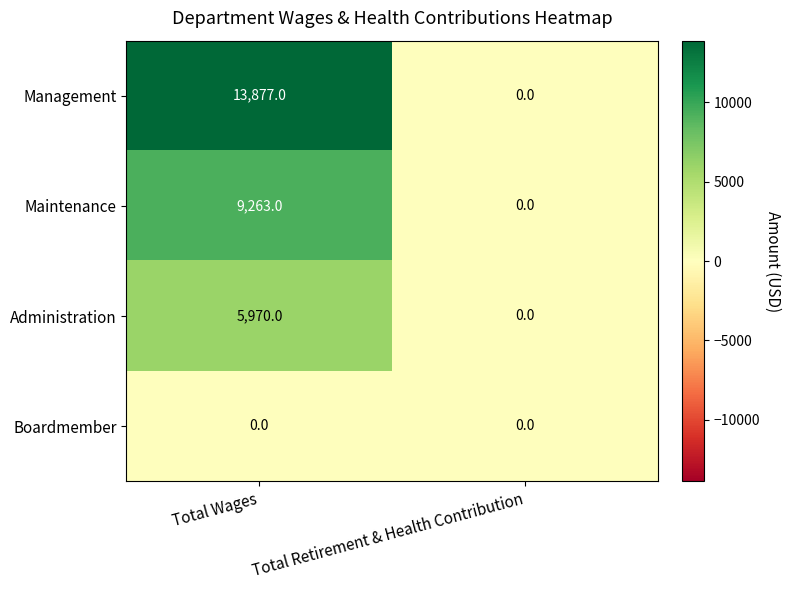

How many values in the Management series are below 13877?

1